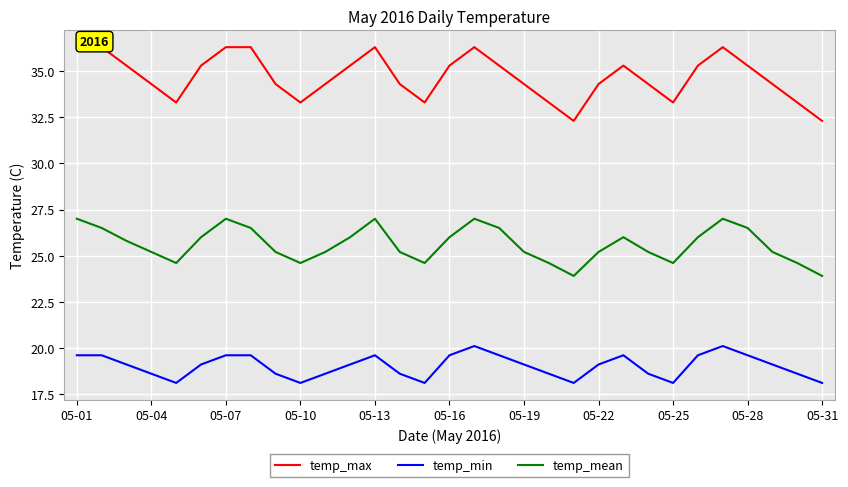

What is the maximum value for temp_mean?

27.0